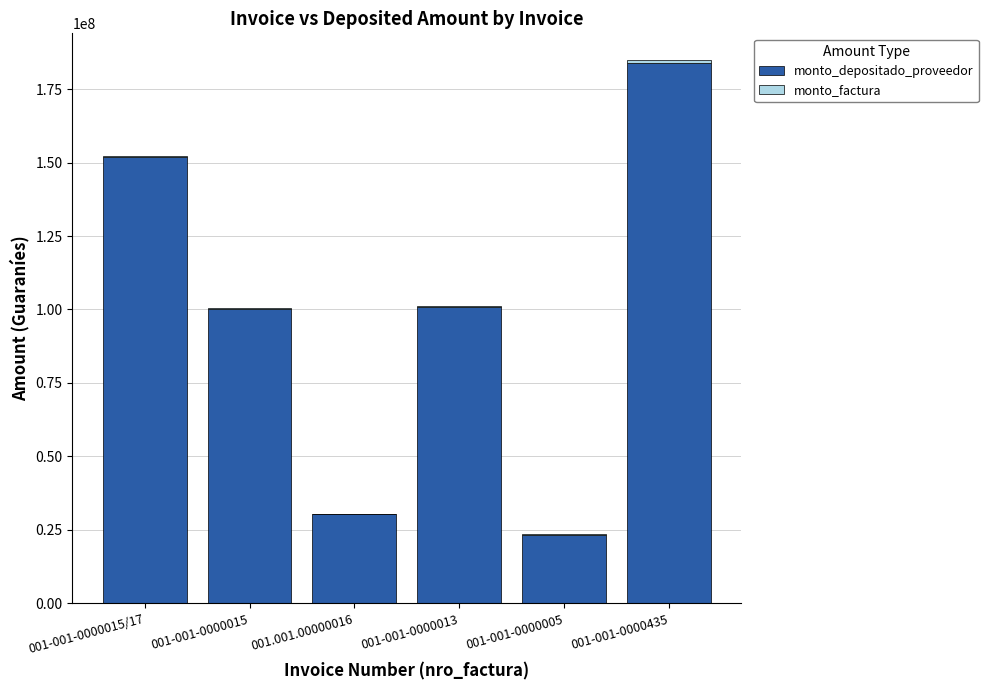

At which category is the sum across all series the highest?

001-001-0000435